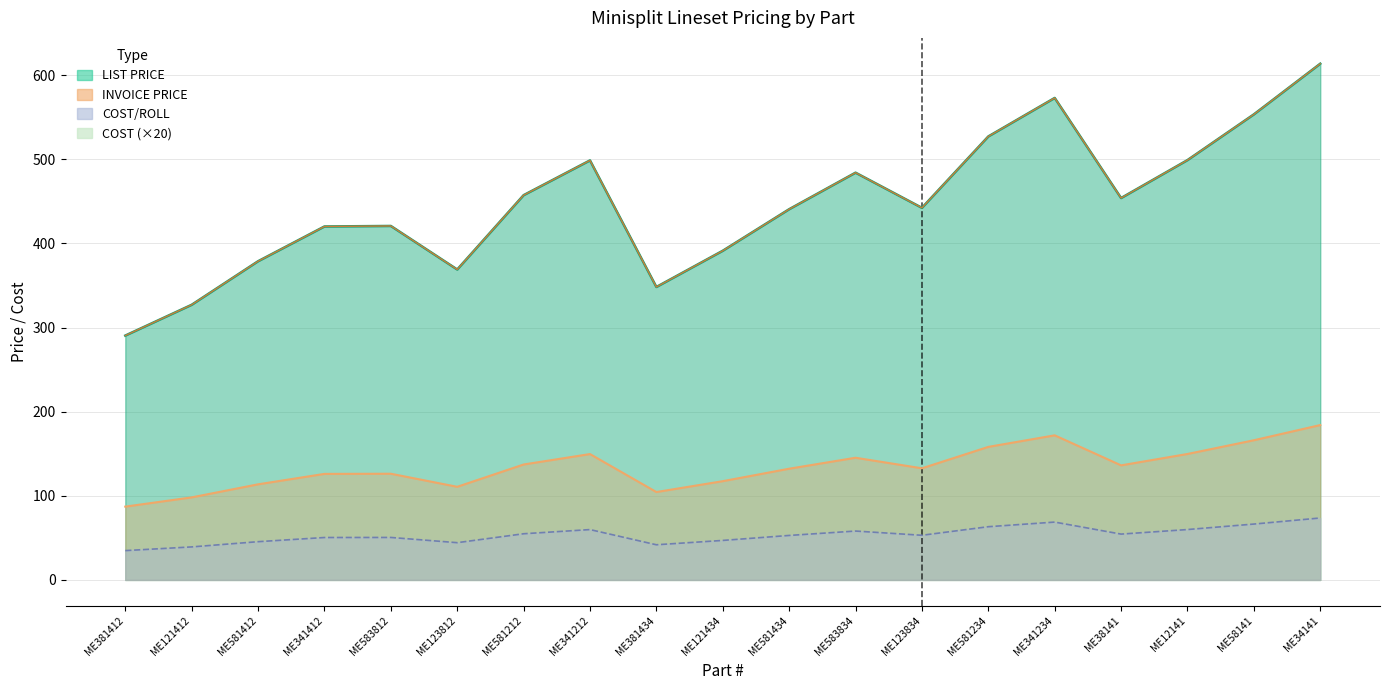

The COST series shows 9.5 at ME381412. True or false?

False